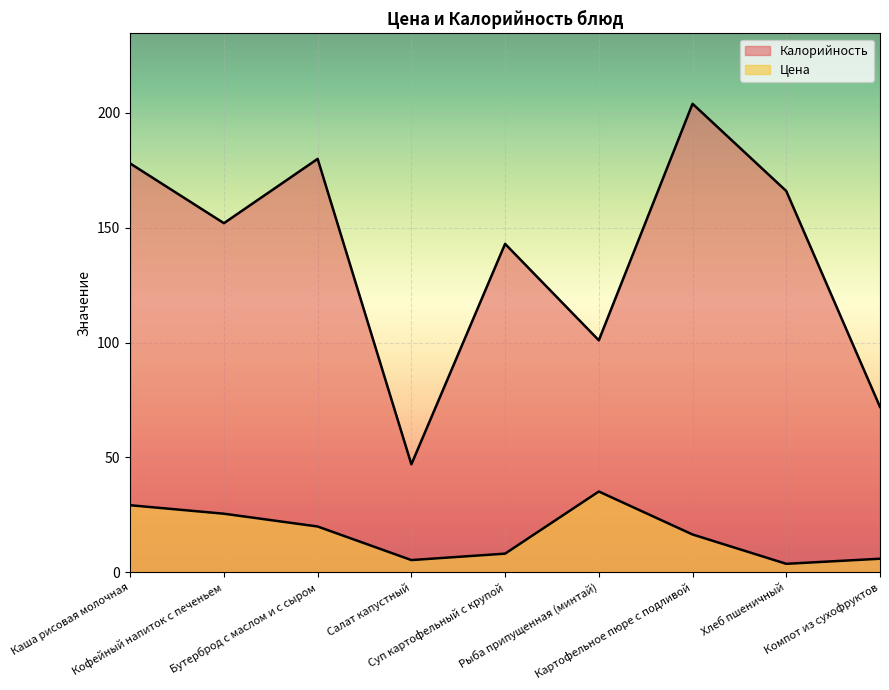

How many values in the Цена series exceed 16?

5